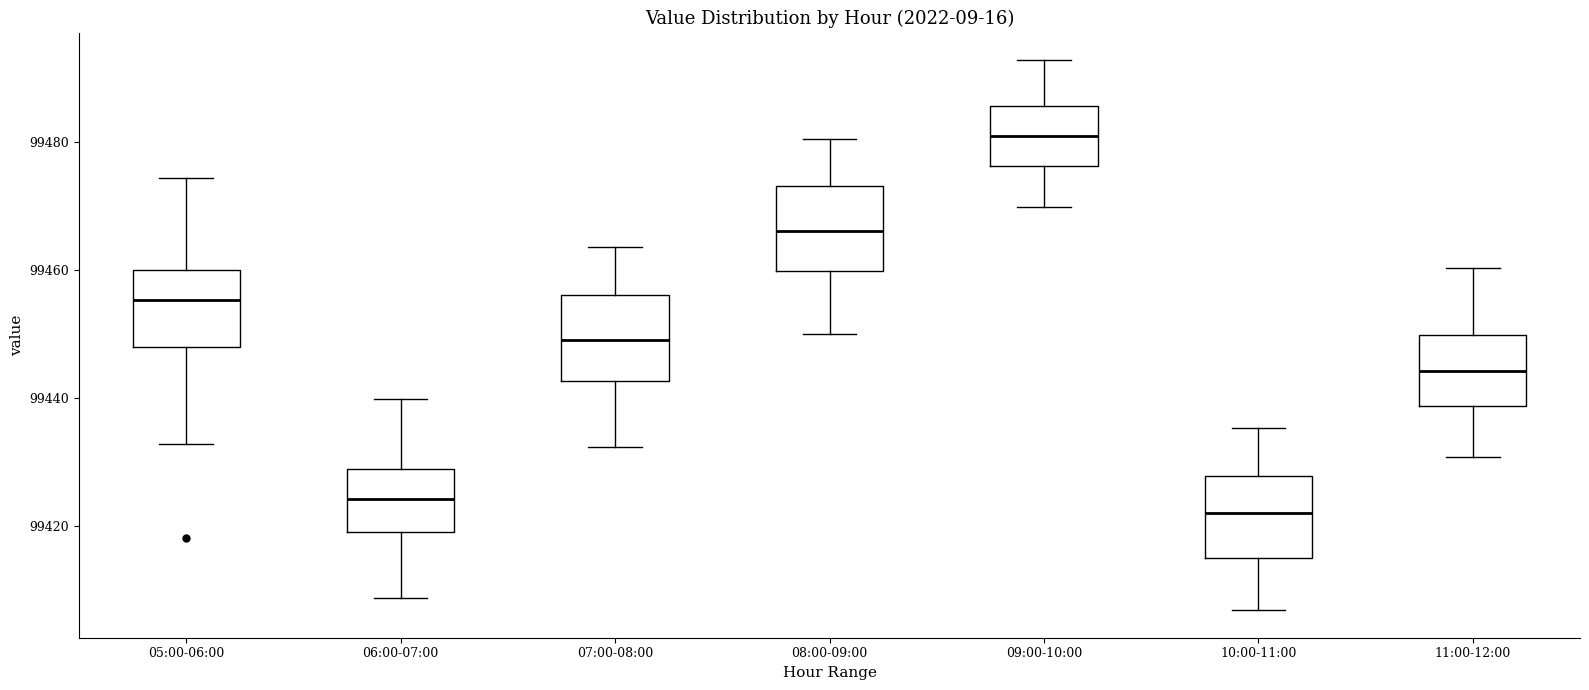

Which box's median line is the highest?

09:00-10:00